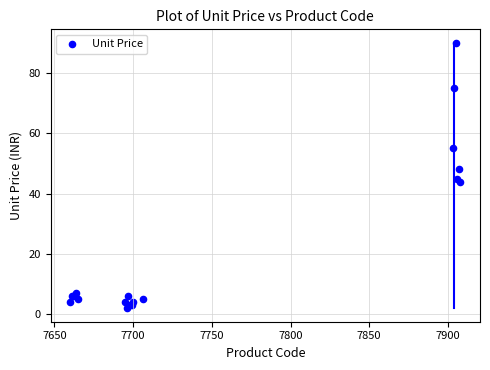

What Y value in the scatter plot is closest to 46?

45